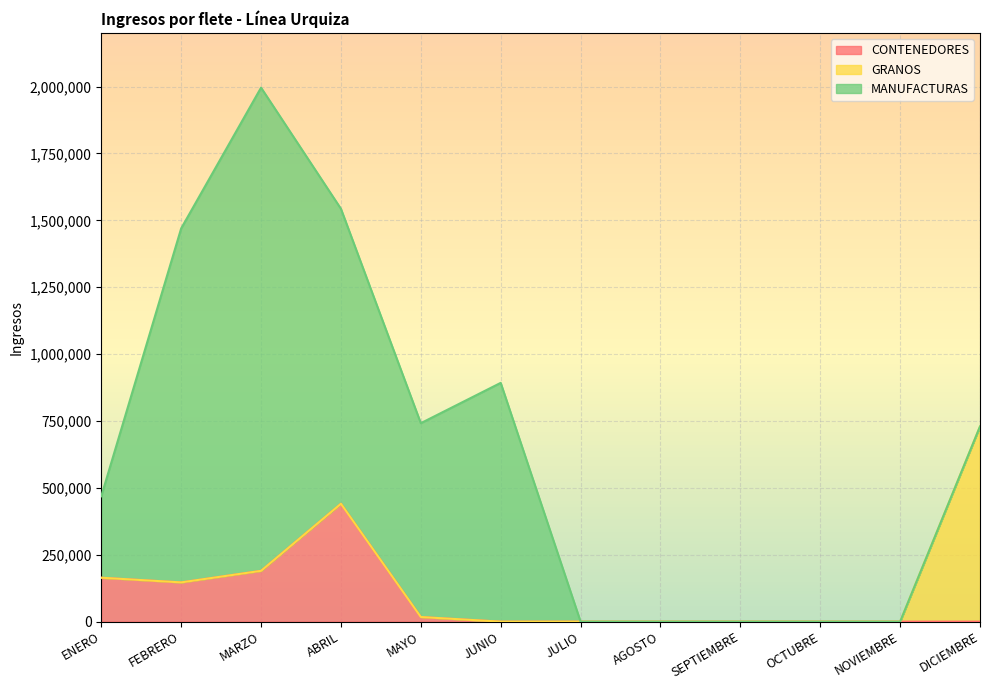

What is the difference between the maximum and second lowest values in the CONTENEDORES series?

440640